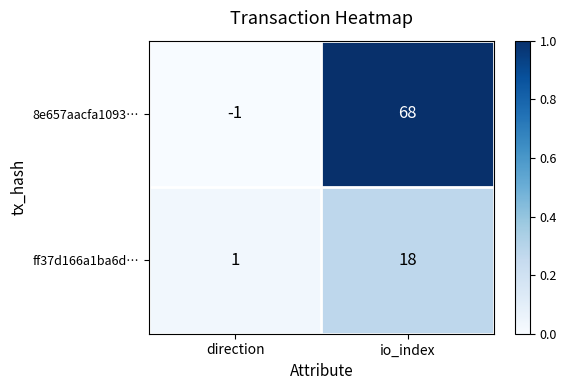

Which label corresponds to the smallest value in the chart?

direction